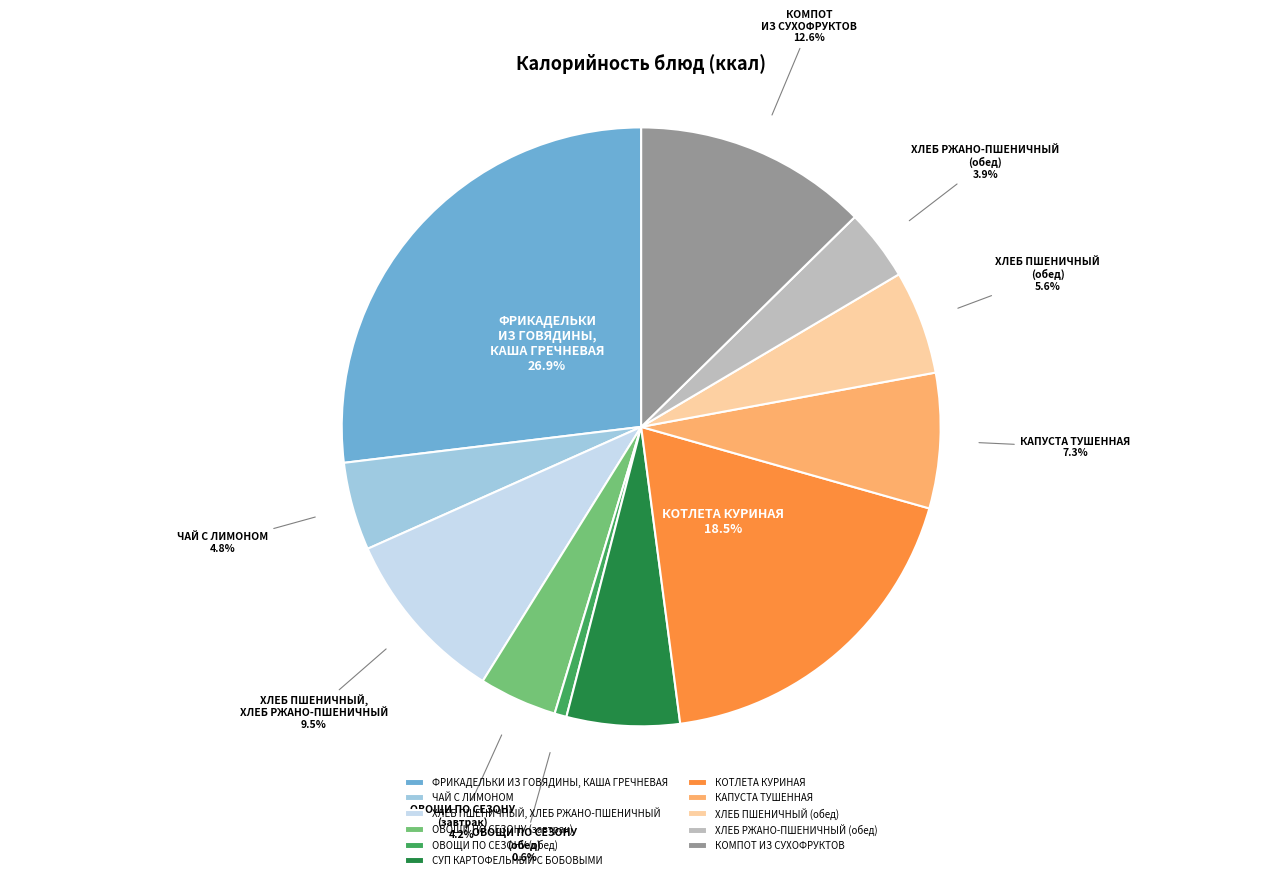

How many segments does this pie chart have?

11